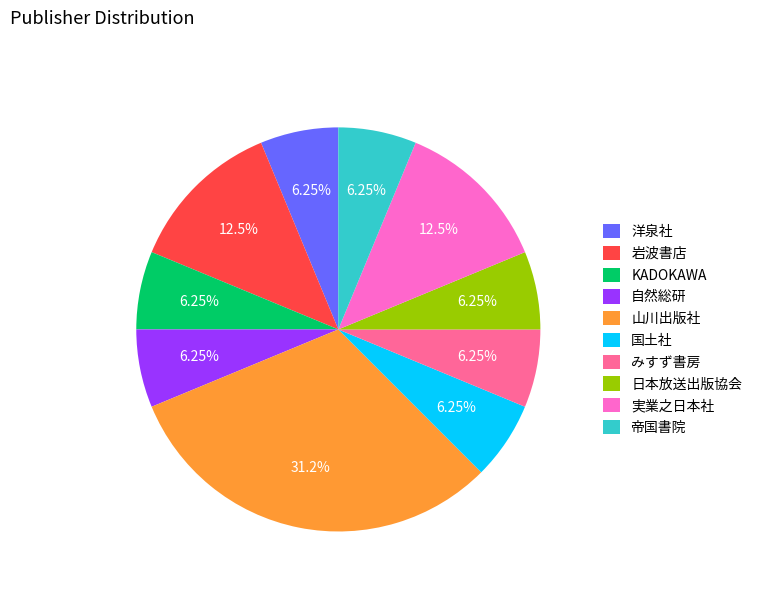

Is there any slice that represents more than half of the pie?

No